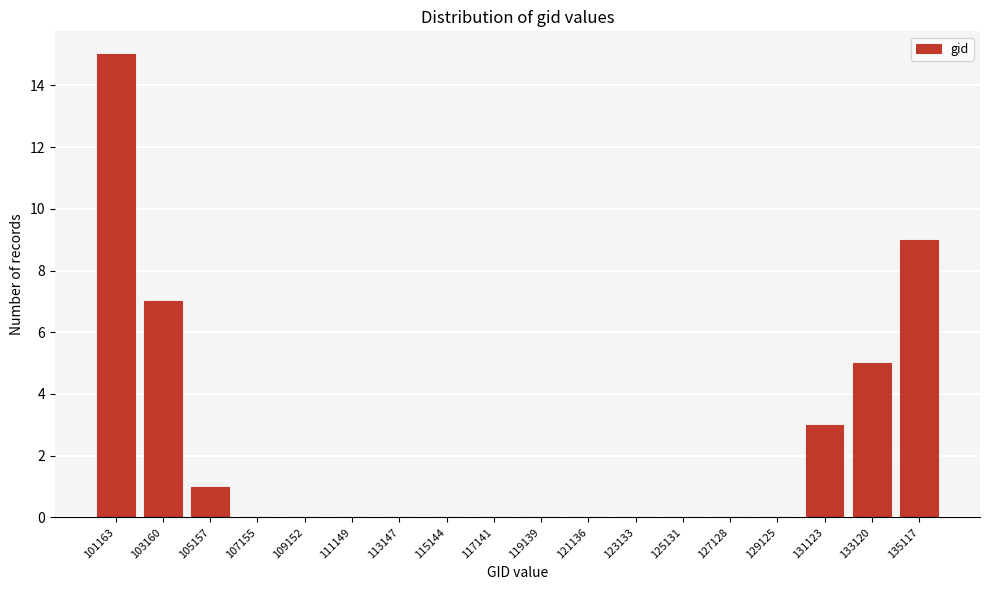

Reading right to left, what are all the values shown in this chart?

135117=9	133120=5	131123=3	129125=0	127128=0	125131=0	123133=0	121136=0	119139=0	117141=0	115144=0	113147=0	111149=0	109152=0	107155=0	105157=1	103160=7	101163=15